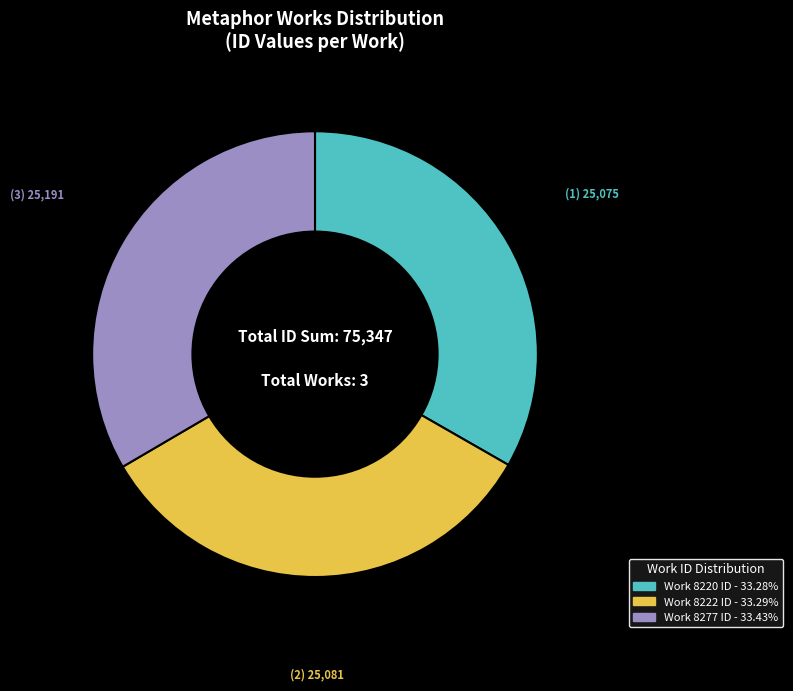

Is it true that Work 8220 is 40% of the pie?

False